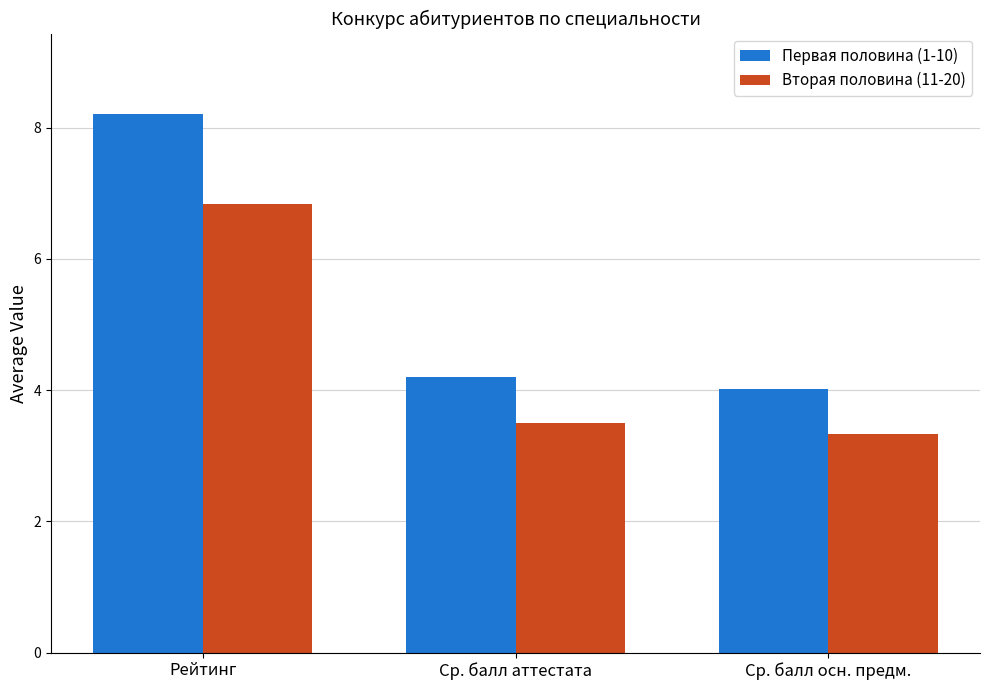

What are all the series names shown in the legend?

Первая половина (1-10), Вторая половина (11-20)